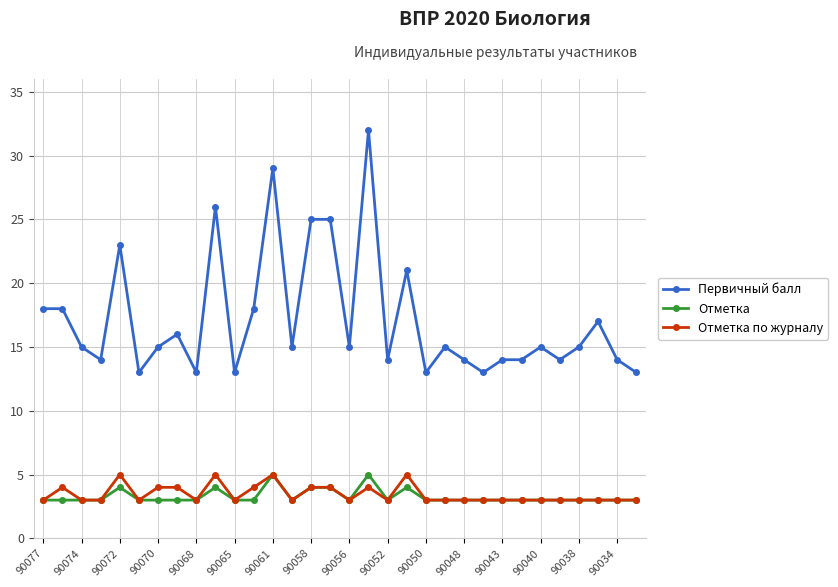

Which series has the widest spread of values?

Первичный балл